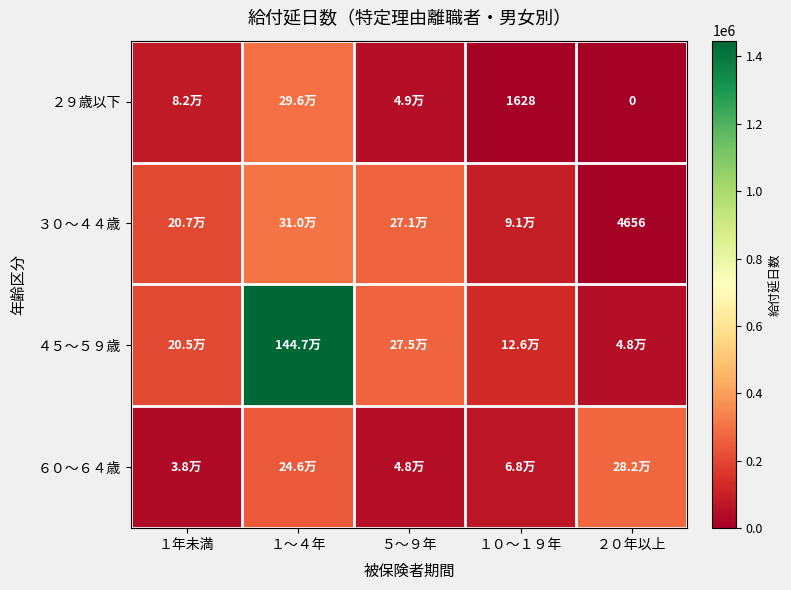

What is the difference between the ３０～４４歳 values at ５～９年 and ２０年以上?

266273